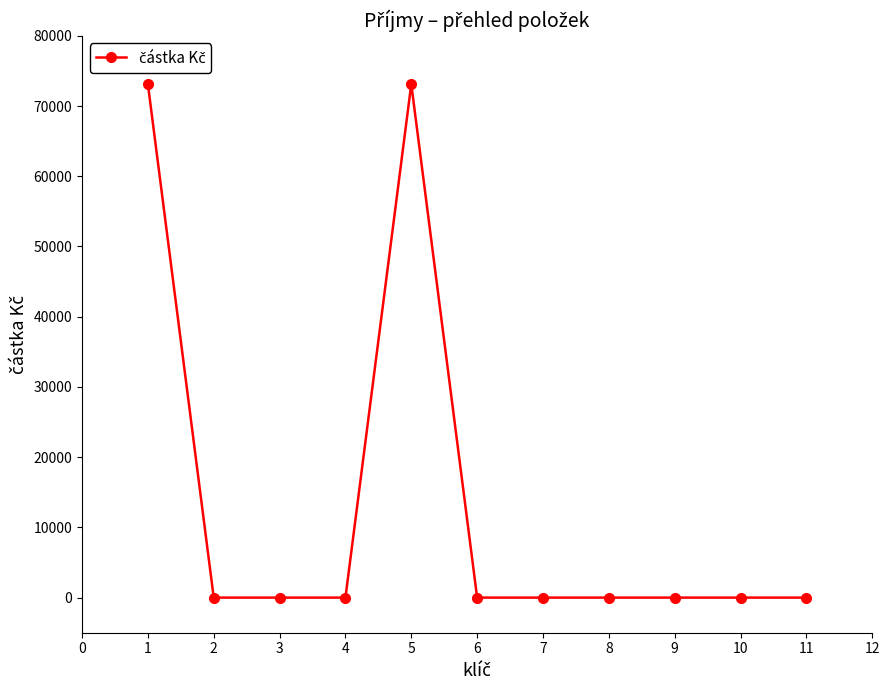

How many series are shown in this chart?

1